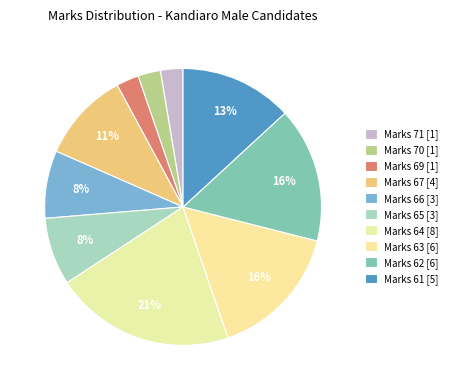

How many segments does this pie chart have?

10